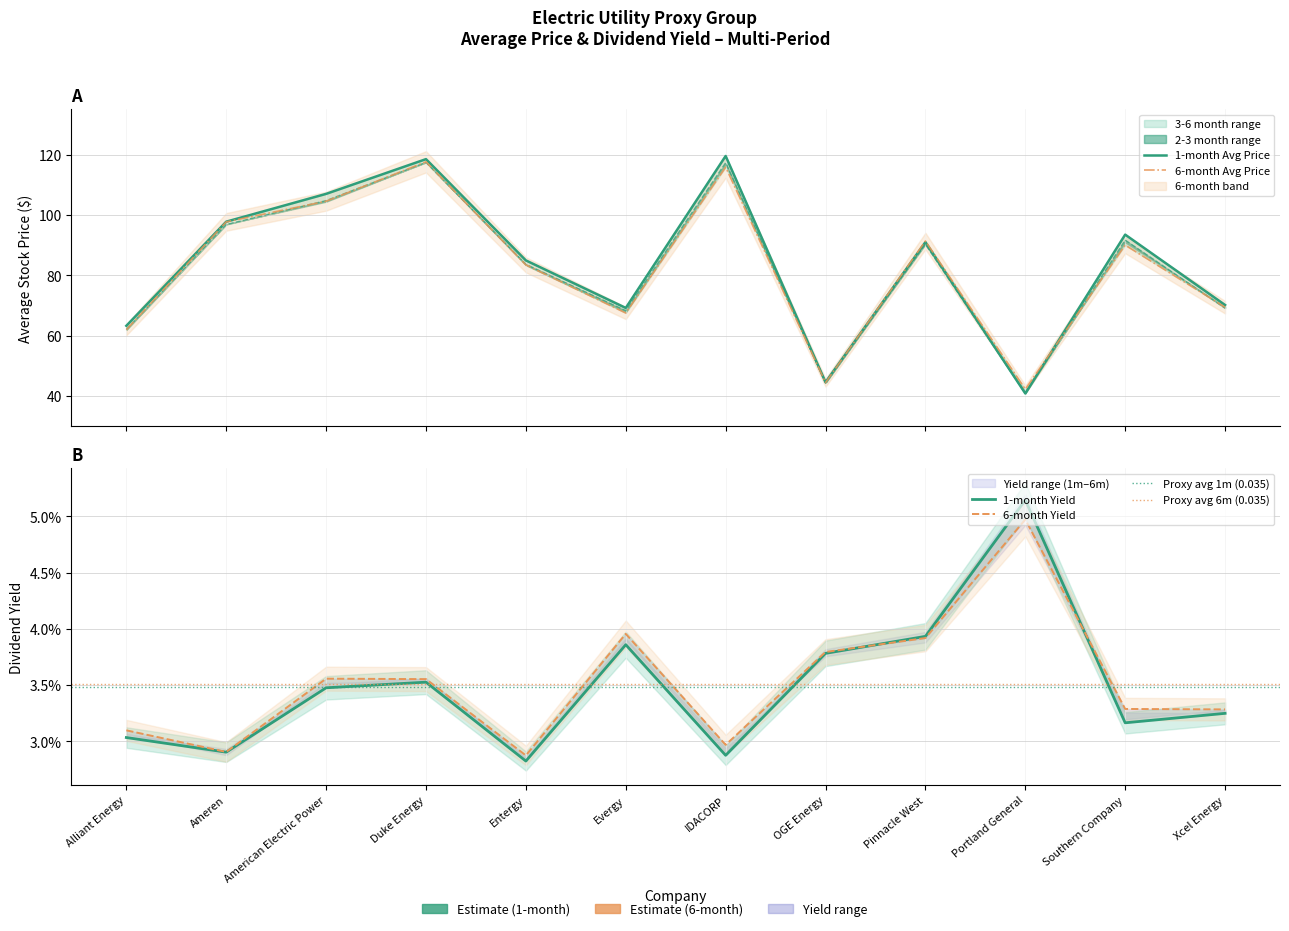

Where does the 3-month Avg Price series first go above 90?

Ameren